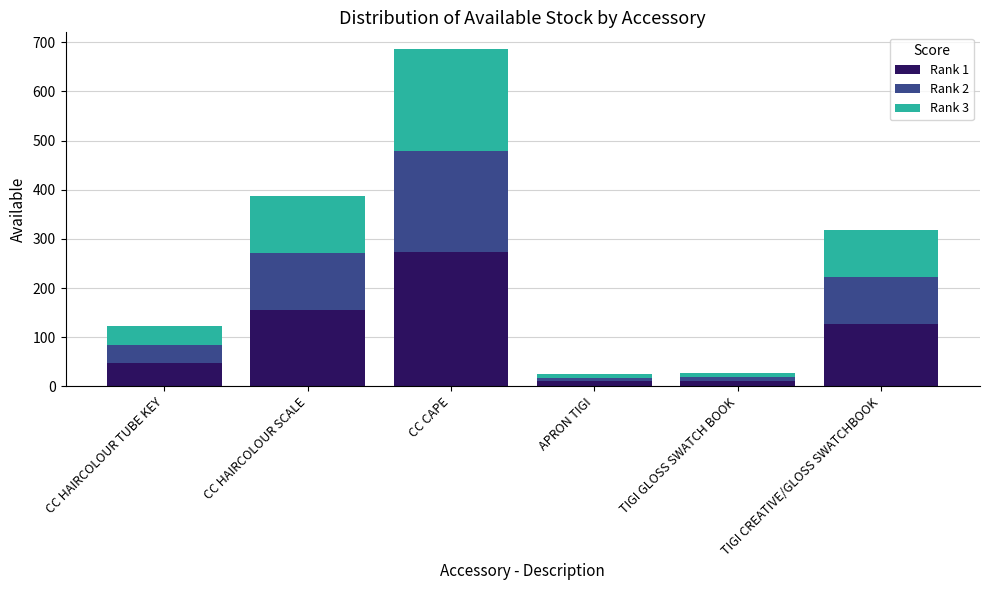

At which category is the sum across all series the highest?

CC CAPE